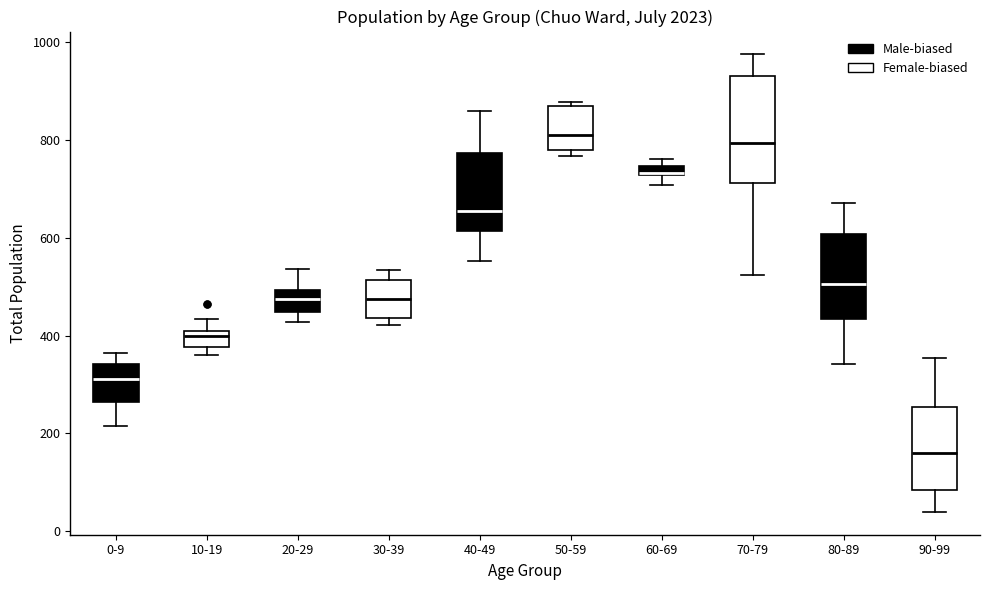

Where is the upper edge of the box for 50-59 on the y-axis? The values are not printed on the chart, so give them approximately, as read against the axis.

860